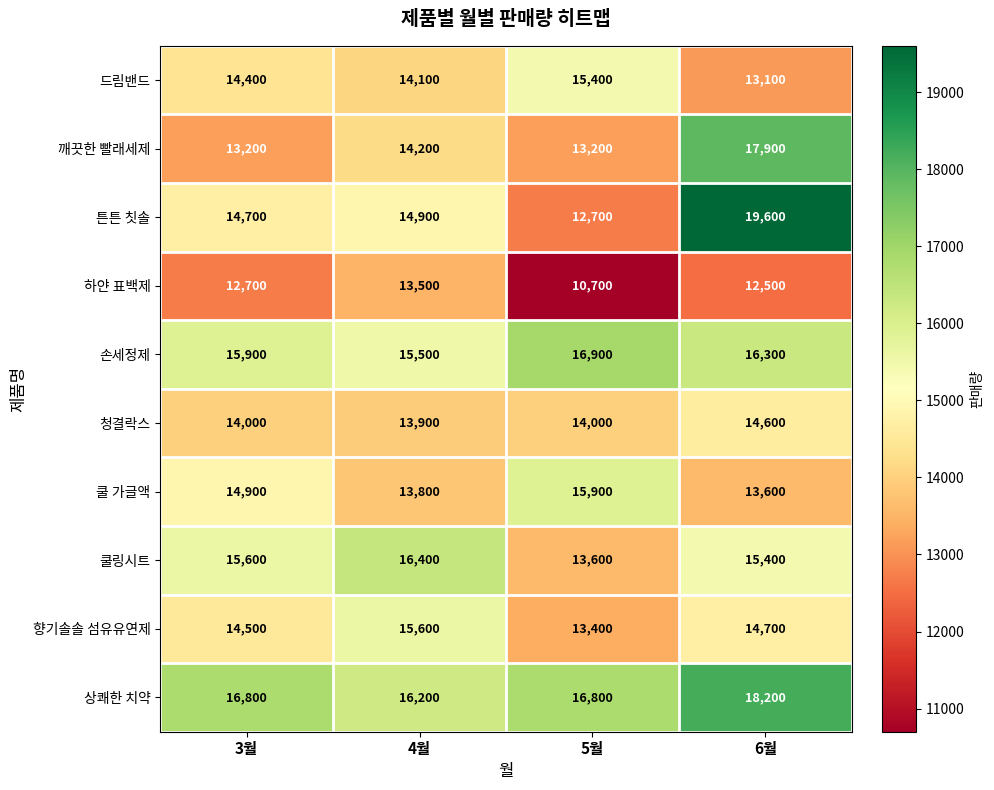

At which category does the chart reach its minimum across all series?

5월